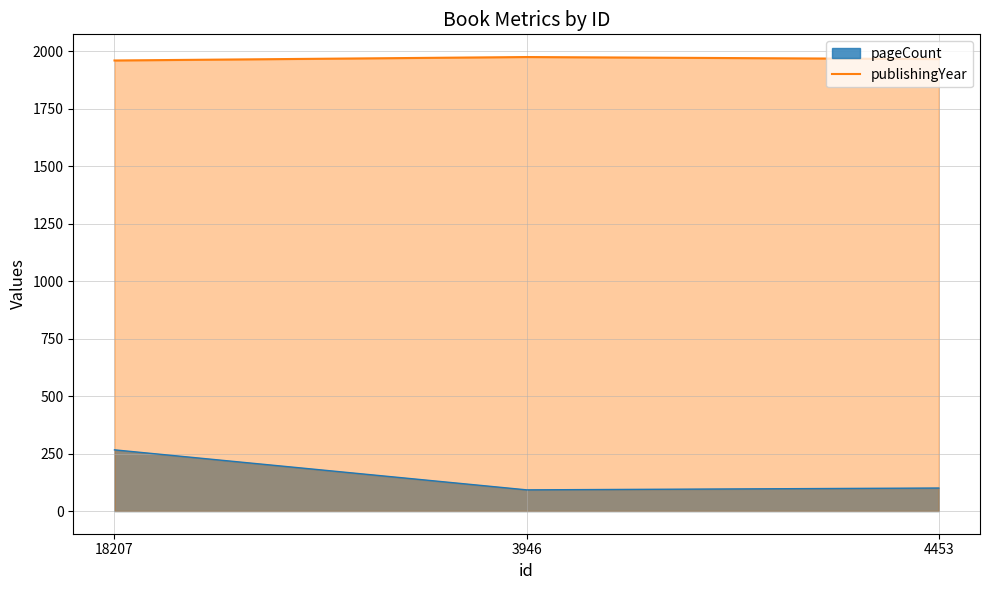

What is the difference between the values at 18207 and 3946?

15